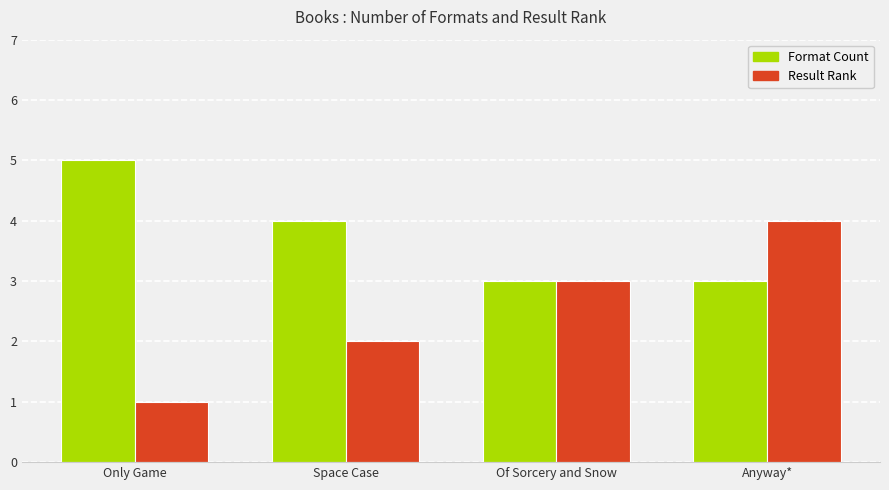

Which label corresponds to the smallest value in the chart?

Only Game